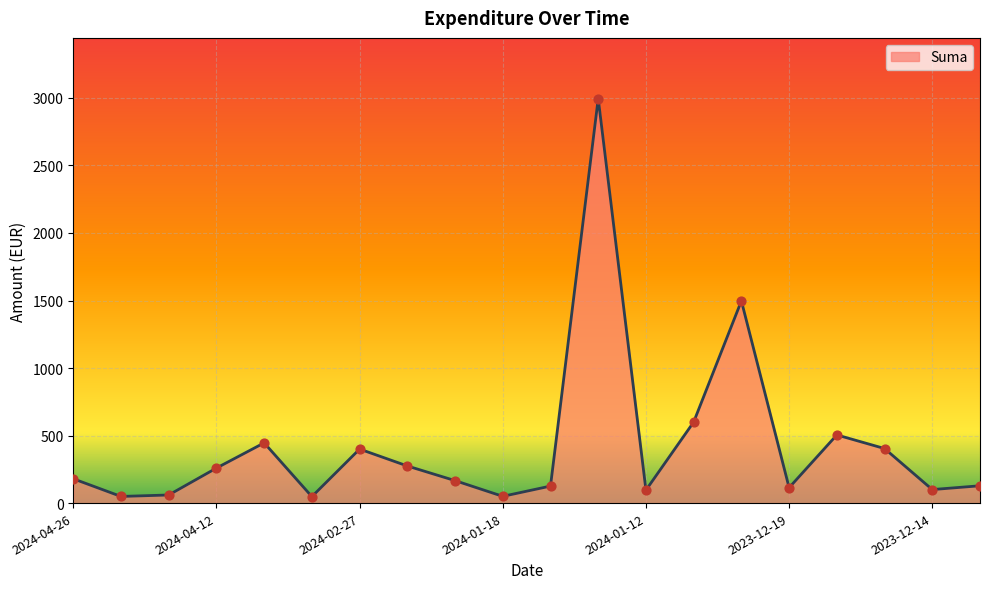

What is the difference between the maximum and minimum values?

2947.2